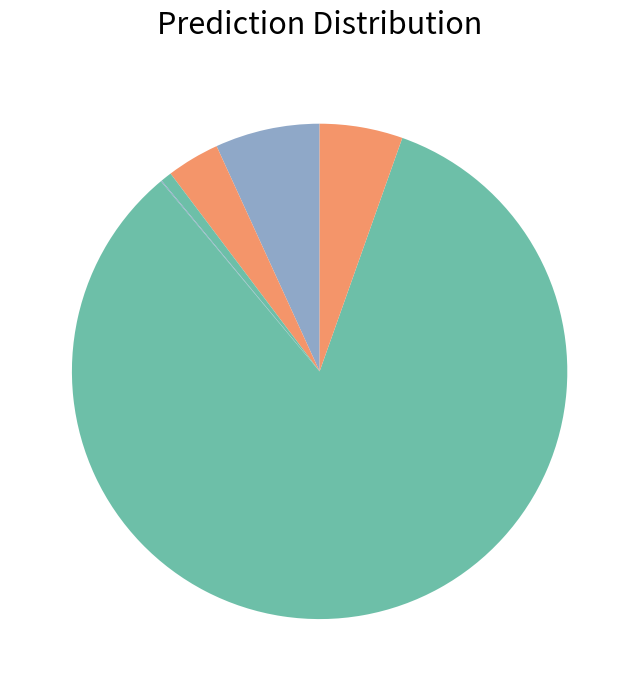

To the nearest percent, what is the average slice percentage?

17%